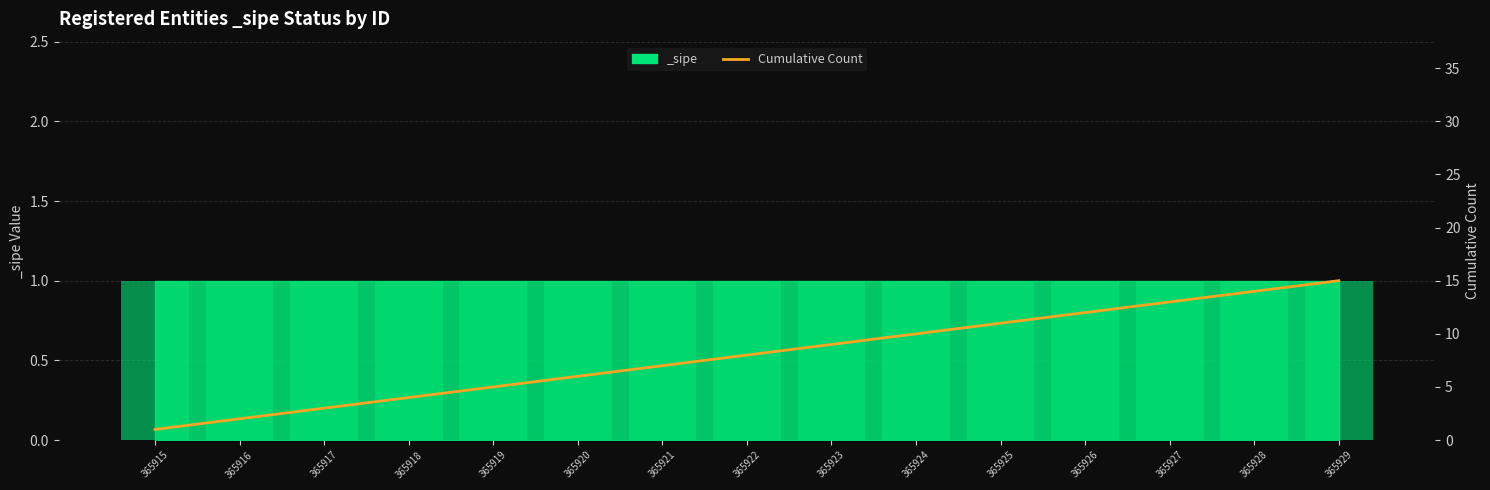

Rank the categories by value from highest to lowest.

365929, 365928, 365927, 365926, 365925, 365924, 365923, 365922, 365921, 365920, 365919, 365918, 365917, 365916, 365915